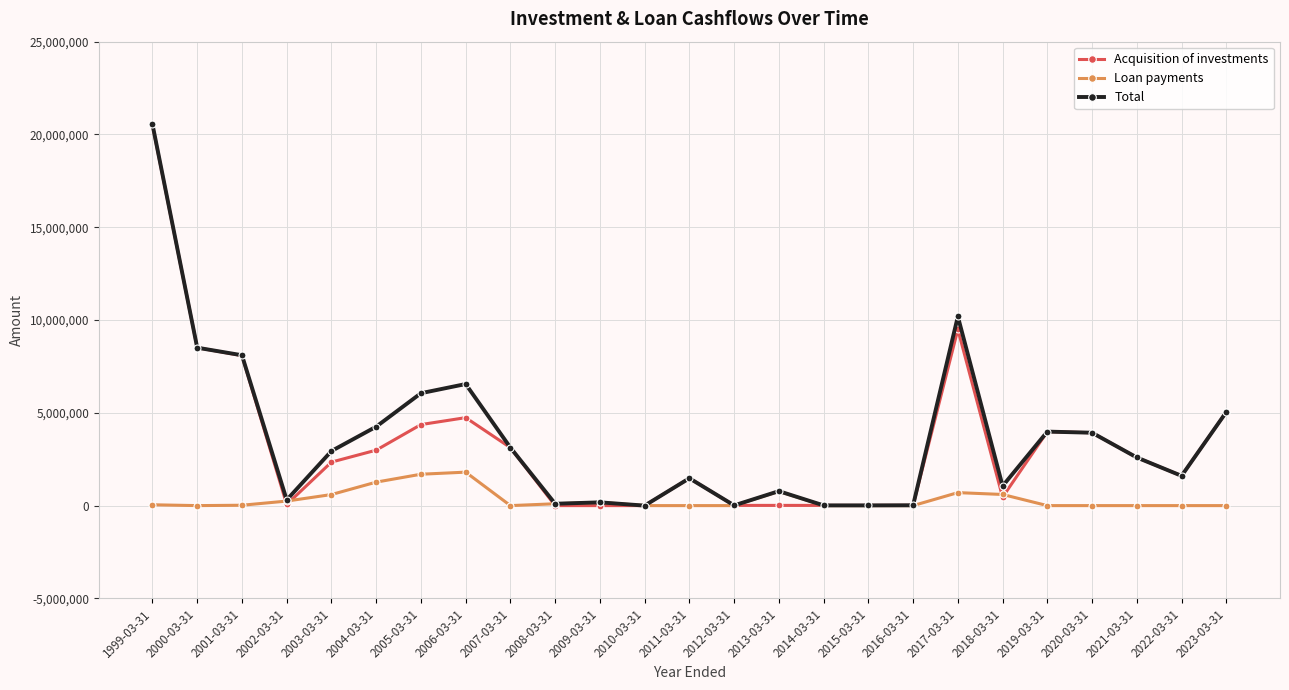

The value of Total at 2023-03-31 is 5044000. True or false?

True